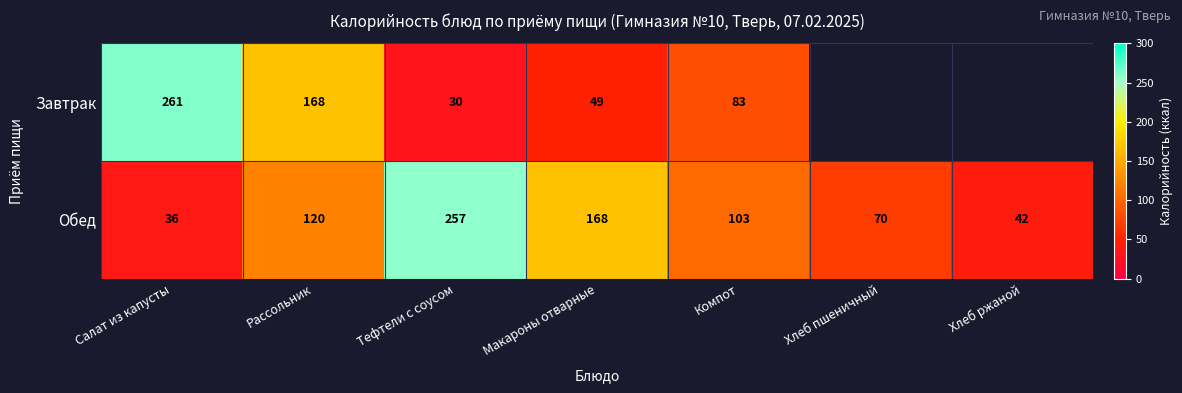

What is the difference between the second highest and minimum values in the Обед series?

132